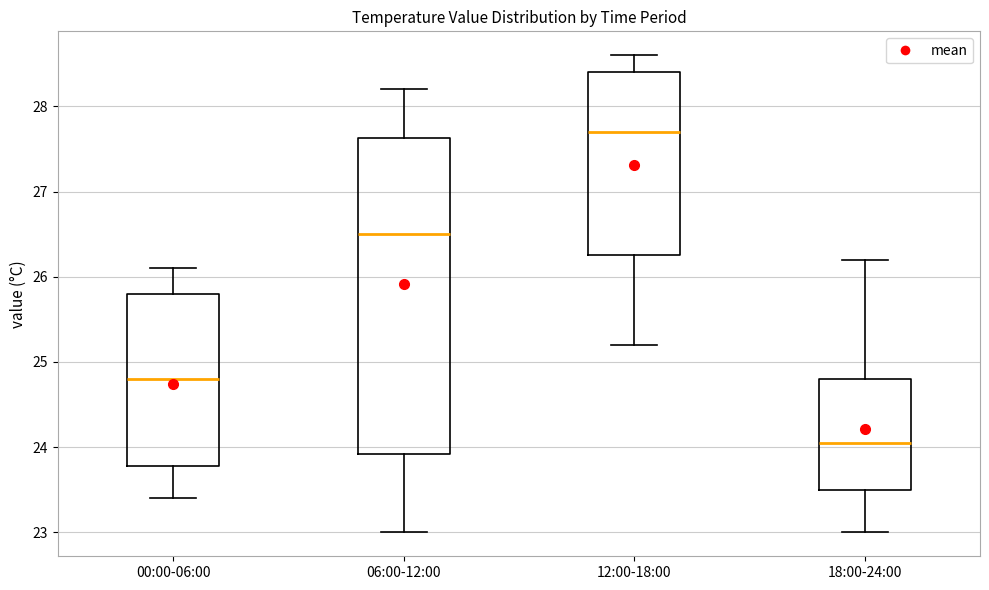

Reading left to right, read every box against the y-axis: the position of its median line, the range the box covers, and the ends of its whiskers. The values are not printed on the chart, so give them approximately, as read against the axis.

00:00-06:00: median 24.8, box 23.8 to 25.8, whiskers 23.4 to 26.1
06:00-12:00: median 26.5, box 23.9 to 27.6, whiskers 23.0 to 28.2
12:00-18:00: median 27.7, box 26.3 to 28.4, whiskers 25.2 to 28.6
18:00-24:00: median 24.1, box 23.5 to 24.8, whiskers 23.0 to 26.2